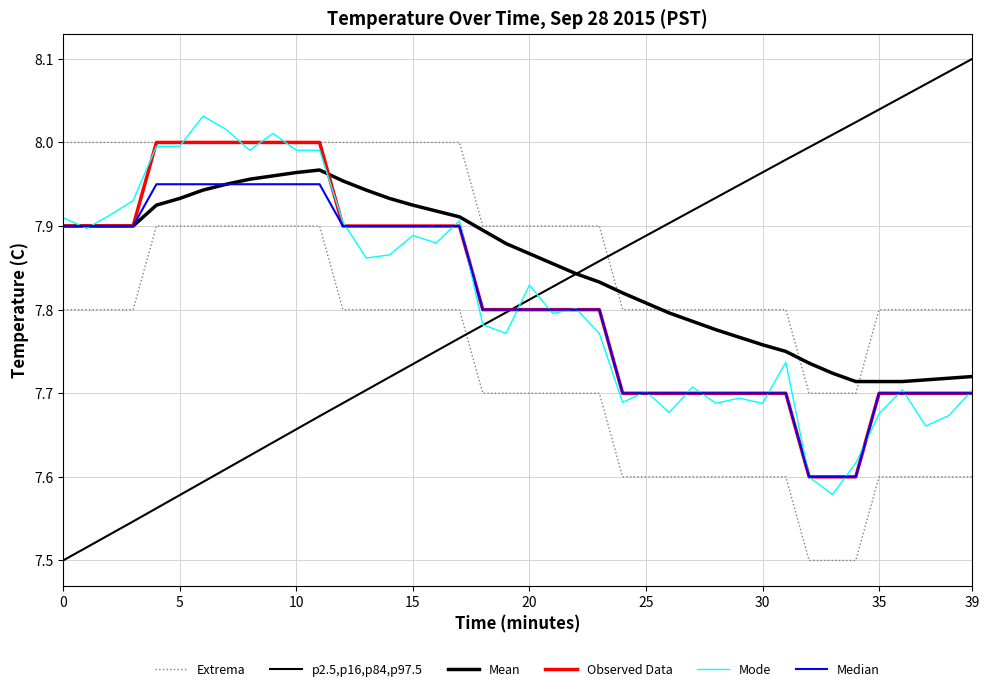

Is it true that Mode equals 13.9 at 39?

False